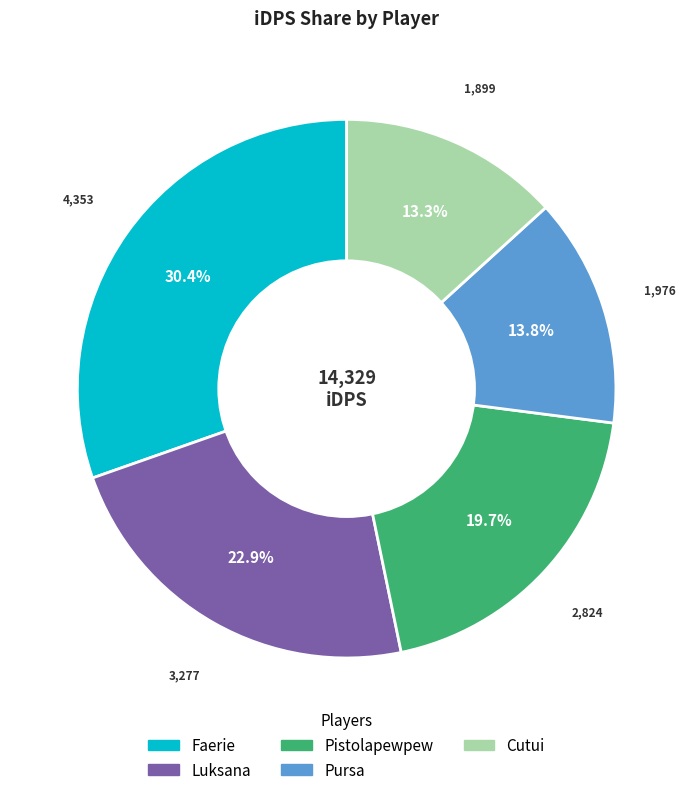

To the nearest percent, what is the combined percentage of Pursa and Faerie?

44%